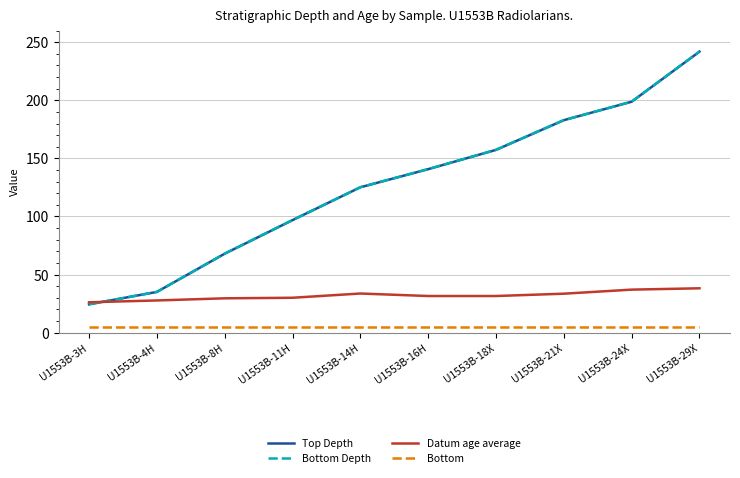

What is the minimum value for Datum age average?

26.1